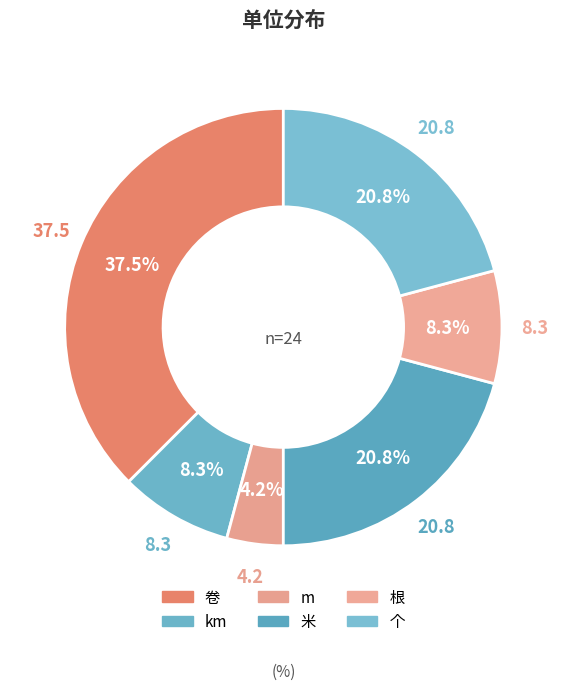

How many segments does this pie chart have?

6